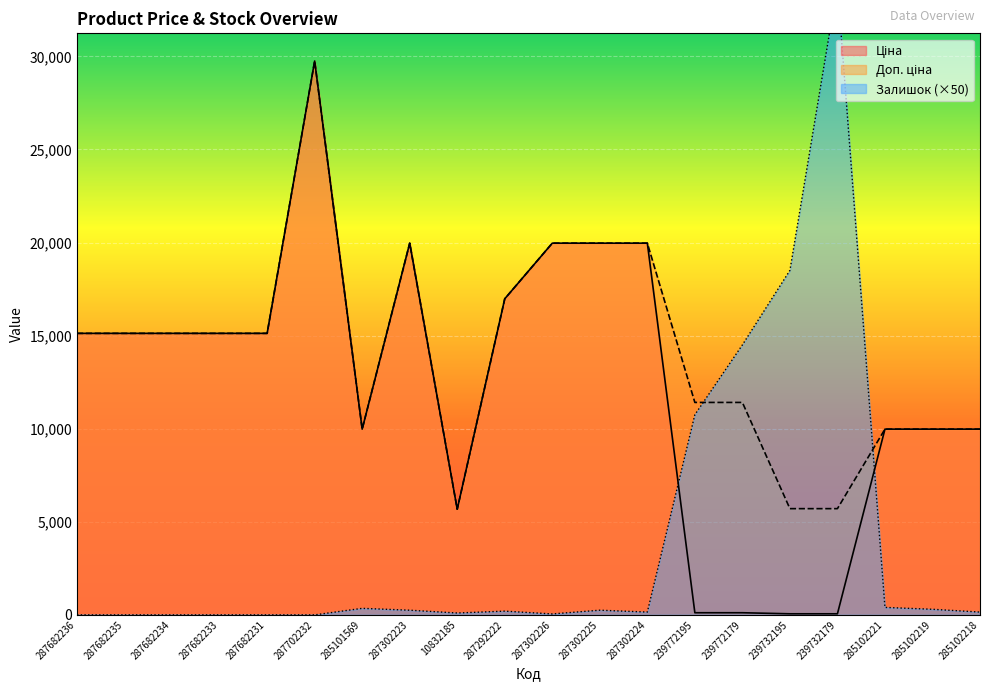

Between 285101569 and 285102219, which is larger?

285101569